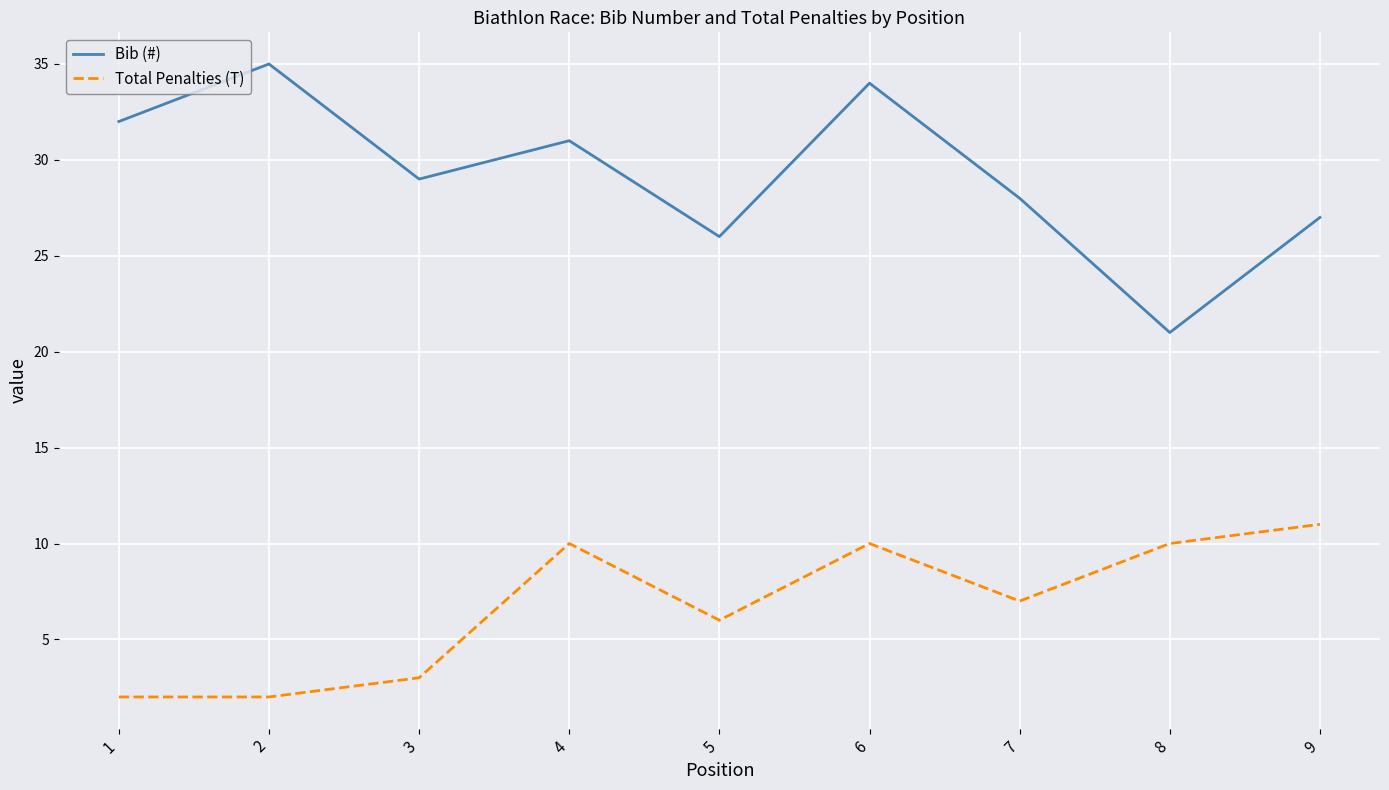

What is the total value across all series at 6?

44